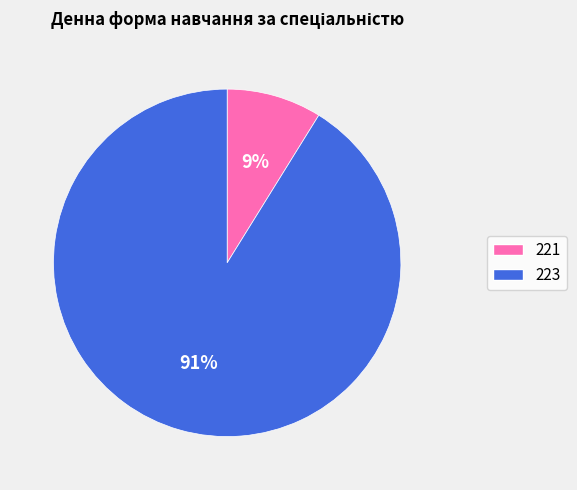

Which slice represents more than half of the pie?

223